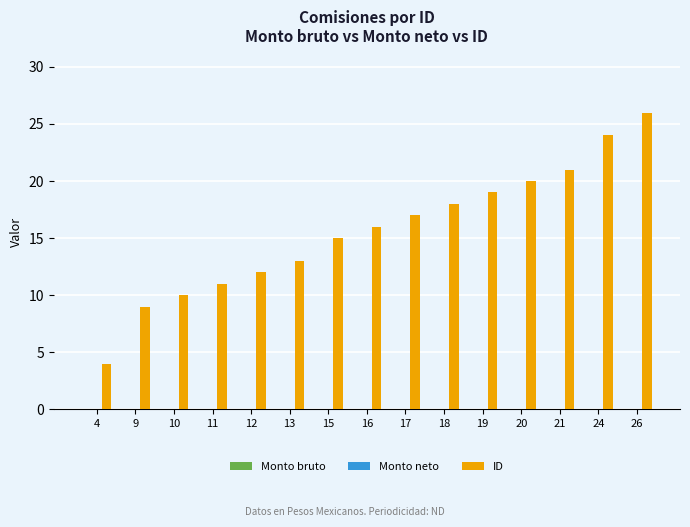

What is the difference between the maximum and minimum values?

22